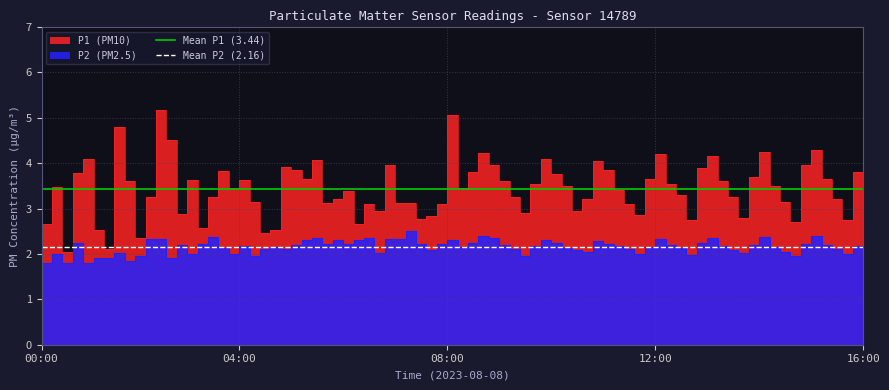

Rank the categories by Mean P1 (3.44) value from lowest to highest.

00:00, 04:00